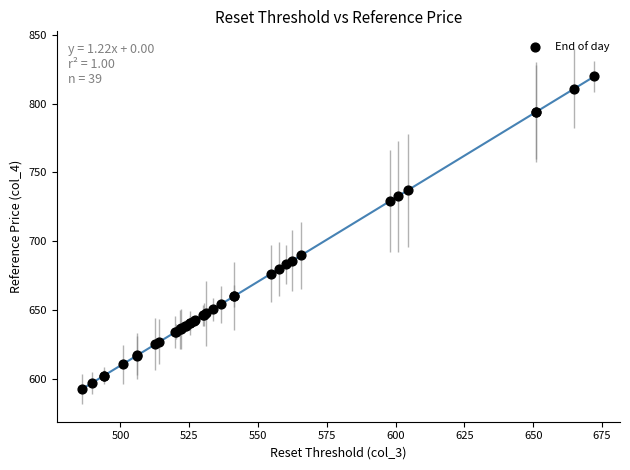

What Y value in the scatter plot is closest to 706?

689.8